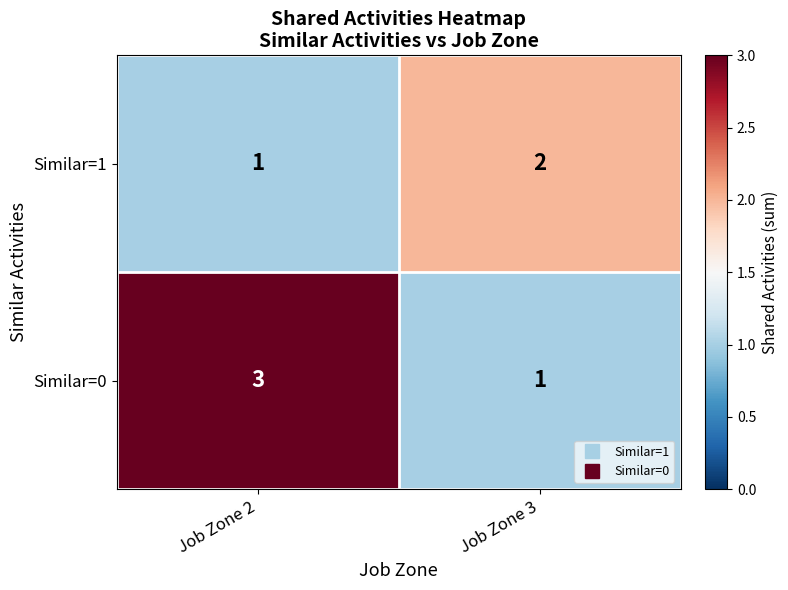

At Job Zone 2, list the series in order from smallest to largest.

Similar=1, Similar=0